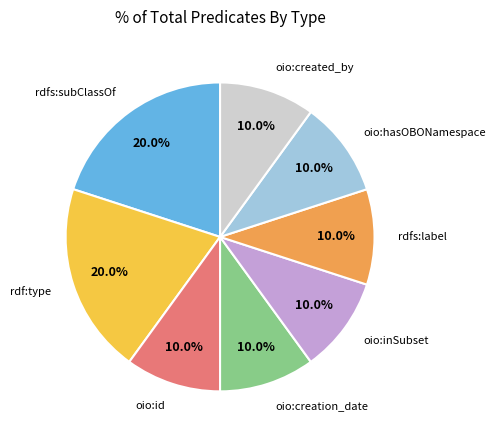

What is the ratio of the value at oio:id to the value at rdf:type?

0.5